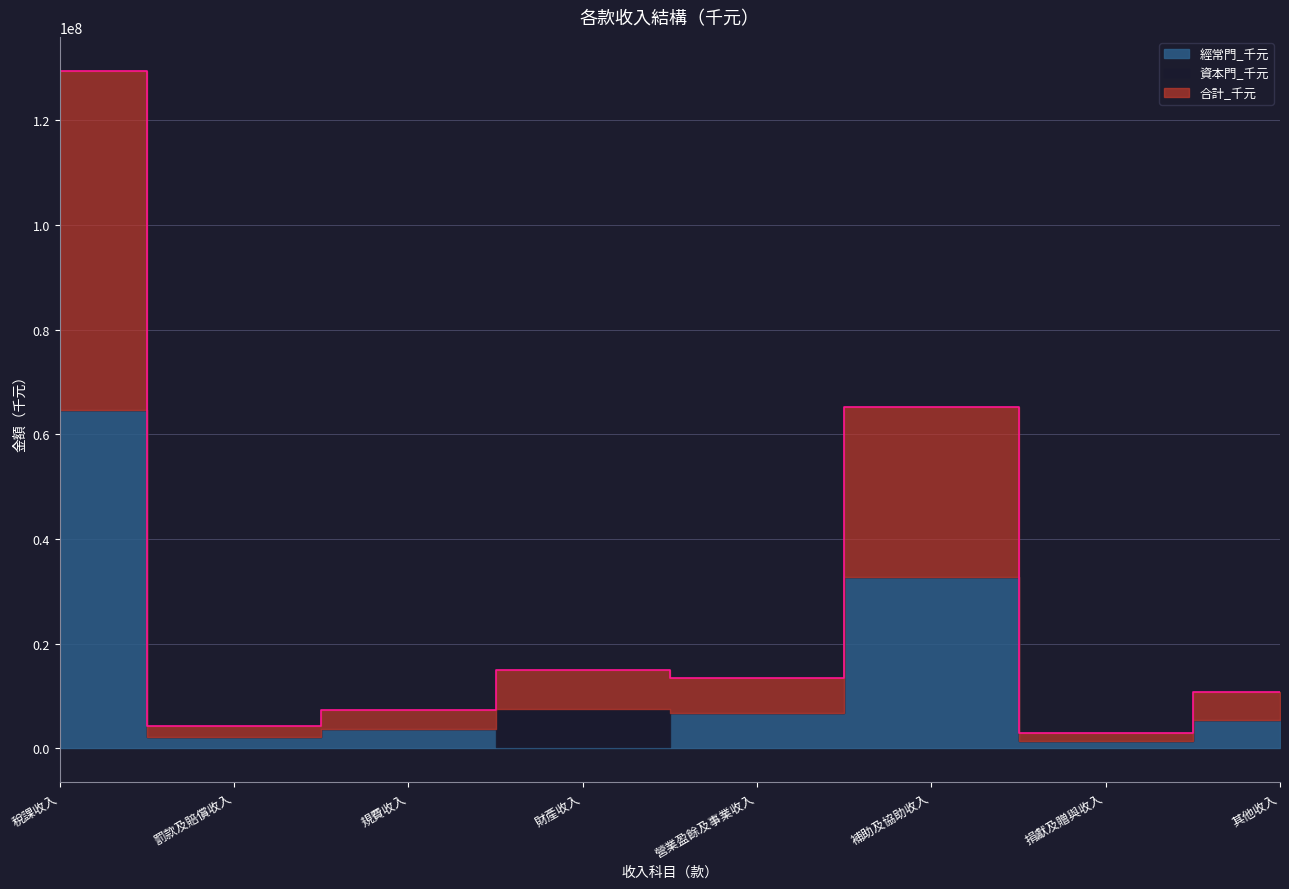

Rank the series by their maximum value, from lowest to highest.

資本門_千元, 經常門_千元, 合計_千元